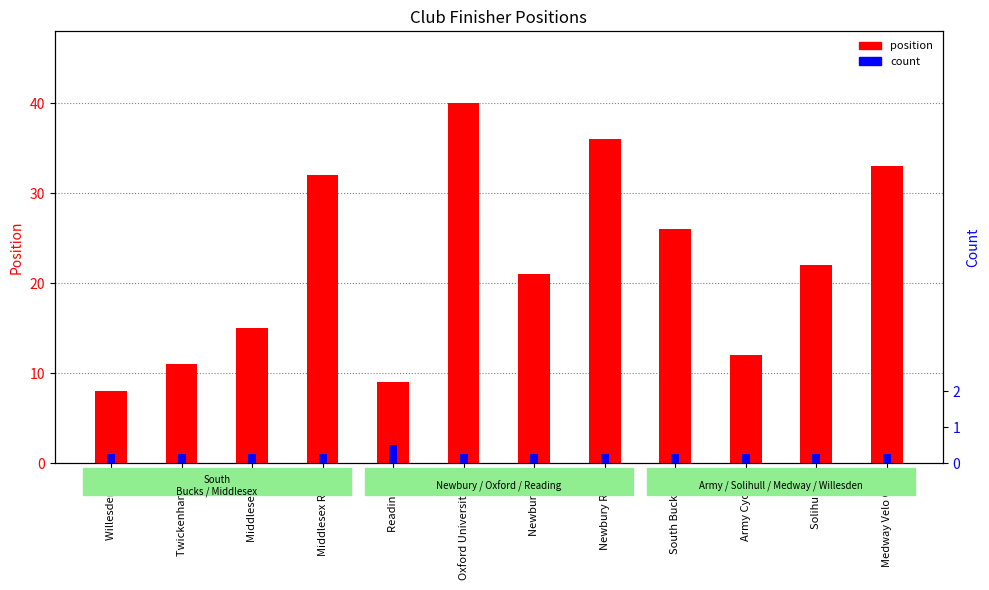

Which series changed the most between Oxford University CC and Newbury RC?

position